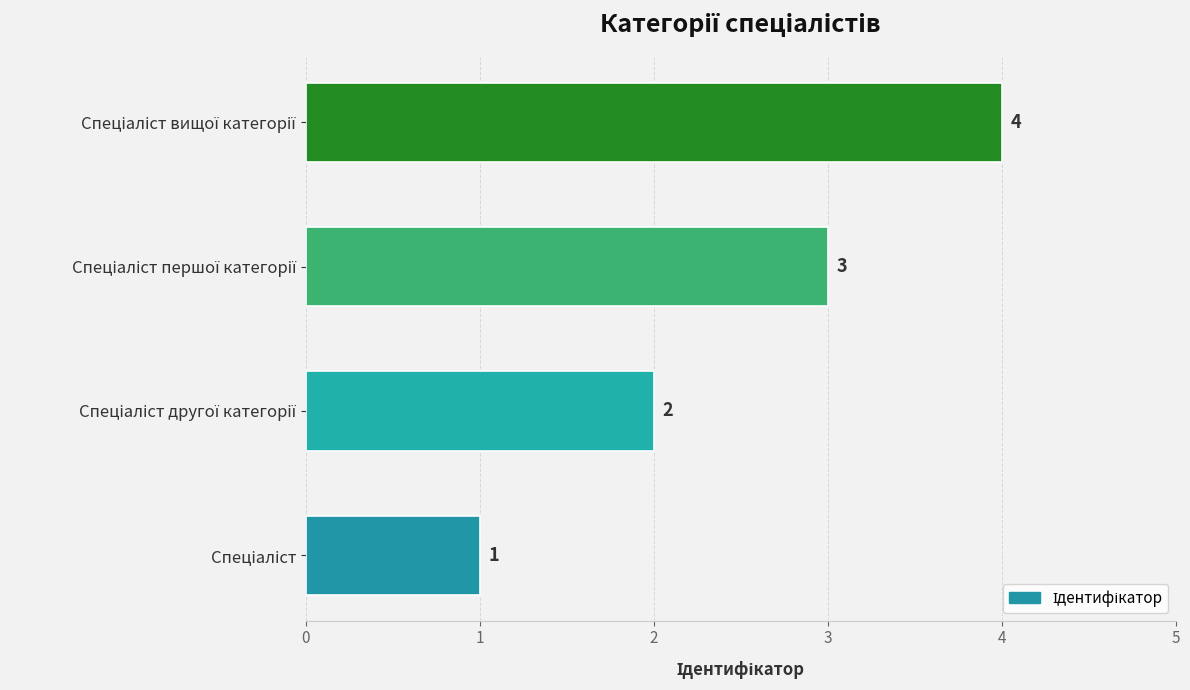

Count the values in the range 2 to 4.

3